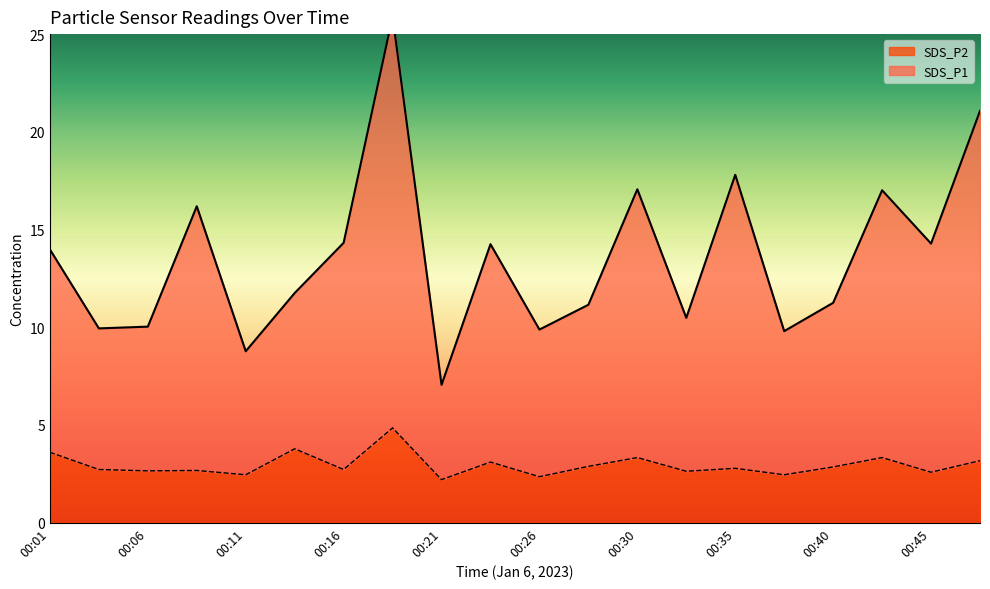

What is the sum of all SDS_P1 values?

272.0